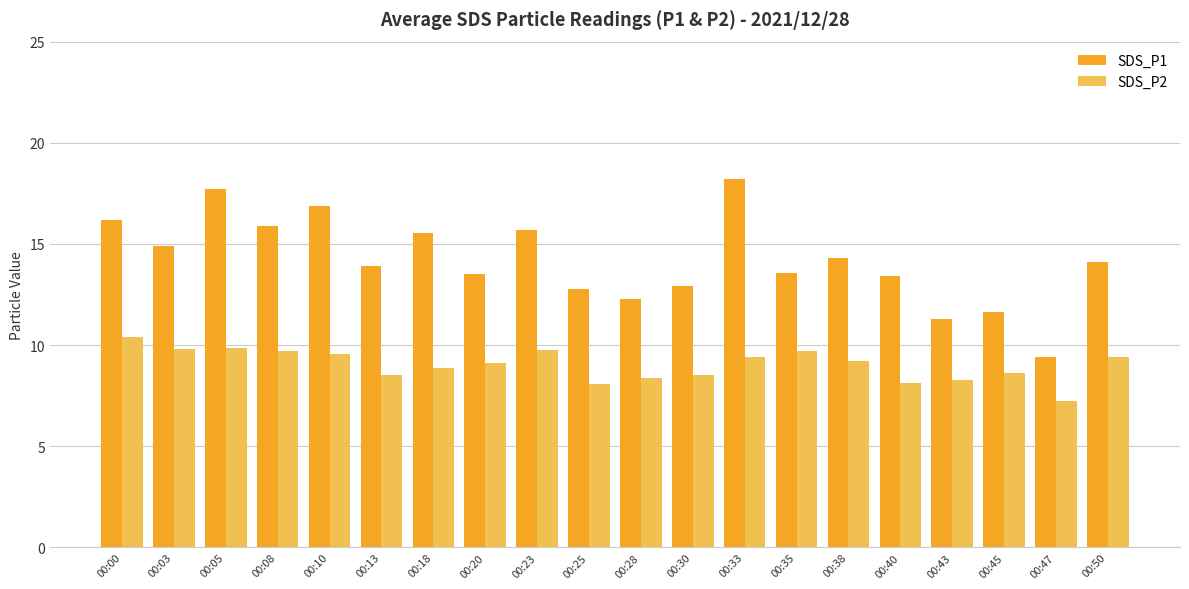

What is the total value across all series at 00:47?

16.7